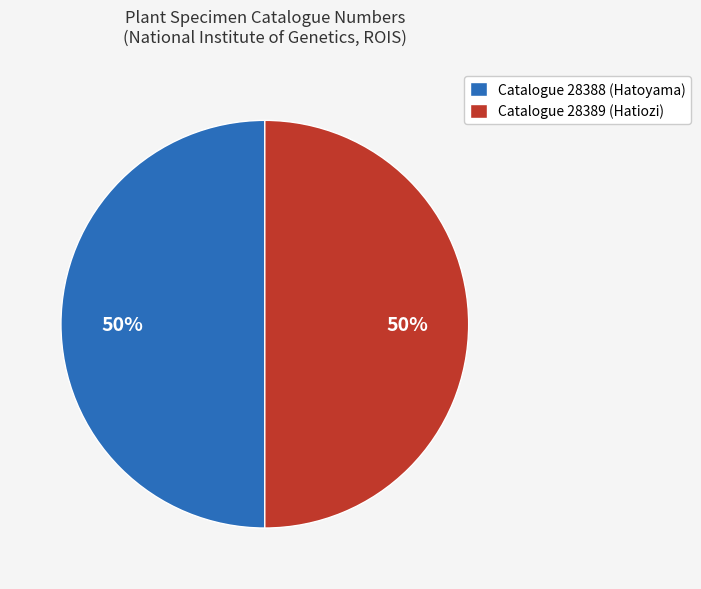

How many segments does this pie chart have?

2